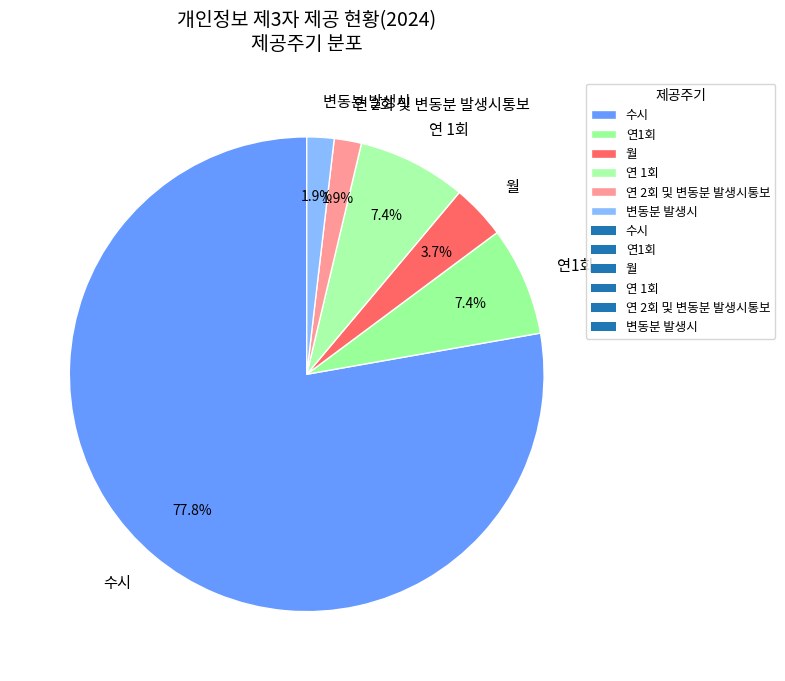

Which category has the biggest portion of the pie?

수시